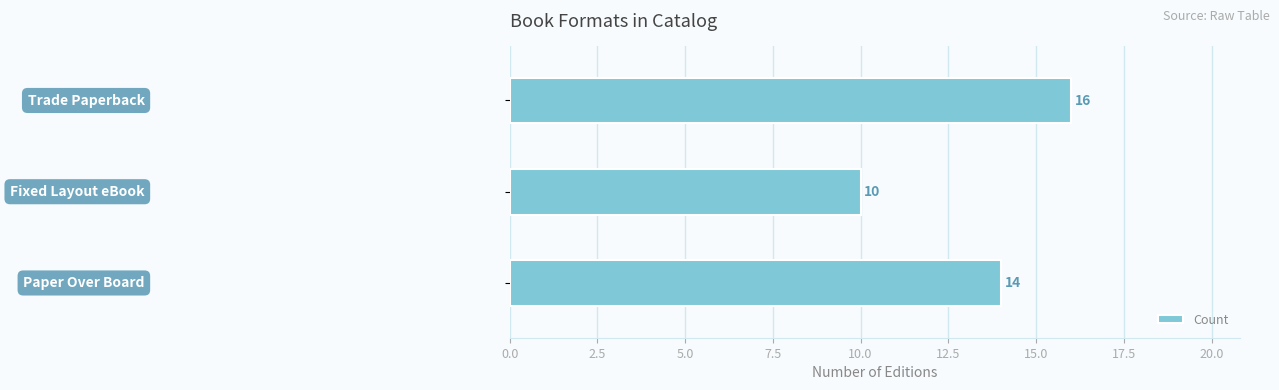

Are the bars horizontal?

Yes